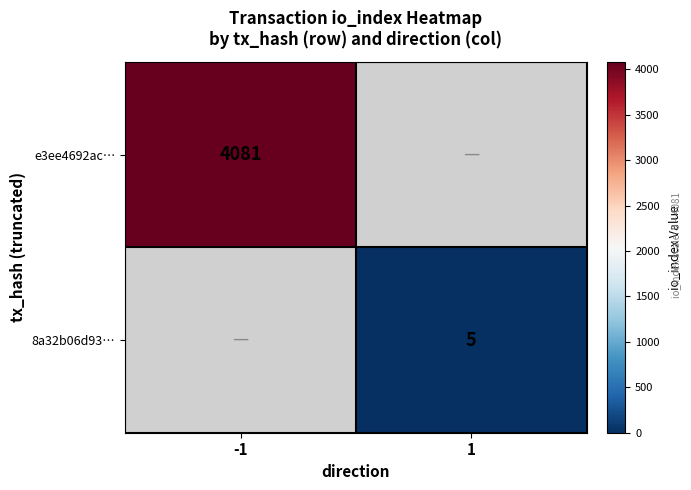

Is it true that e3ee4692ac… equals 4081 at -1?

True